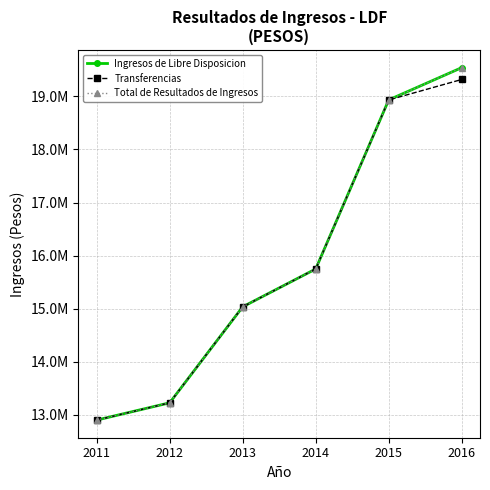

True or false: Ingresos de Libre Disposicion and Transferencias intersect in this chart.

False